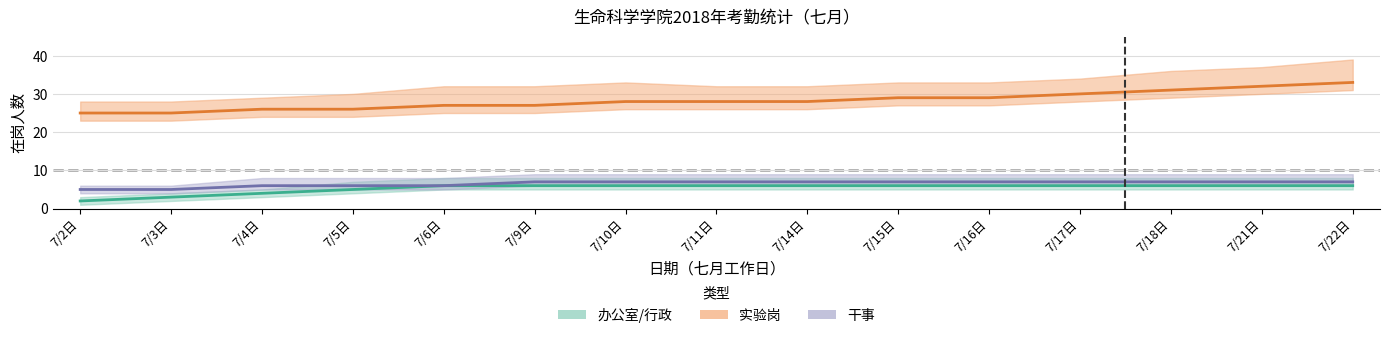

Which series has the largest total across all categories?

实验岗